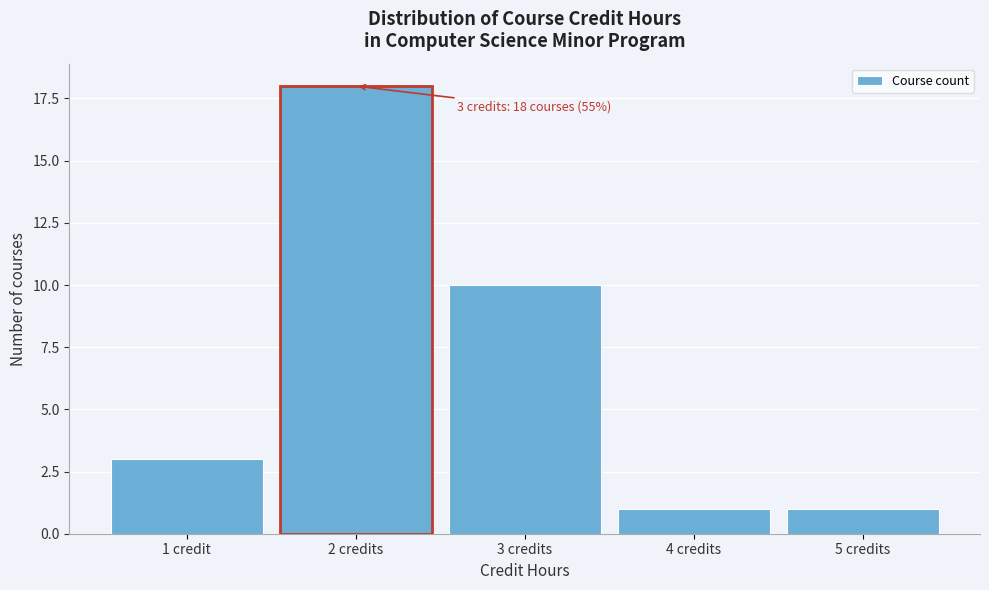

Reading left to right, extract all data points from this chart.

1 credit=3	2 credits=18	3 credits=10	4 credits=1	5 credits=1